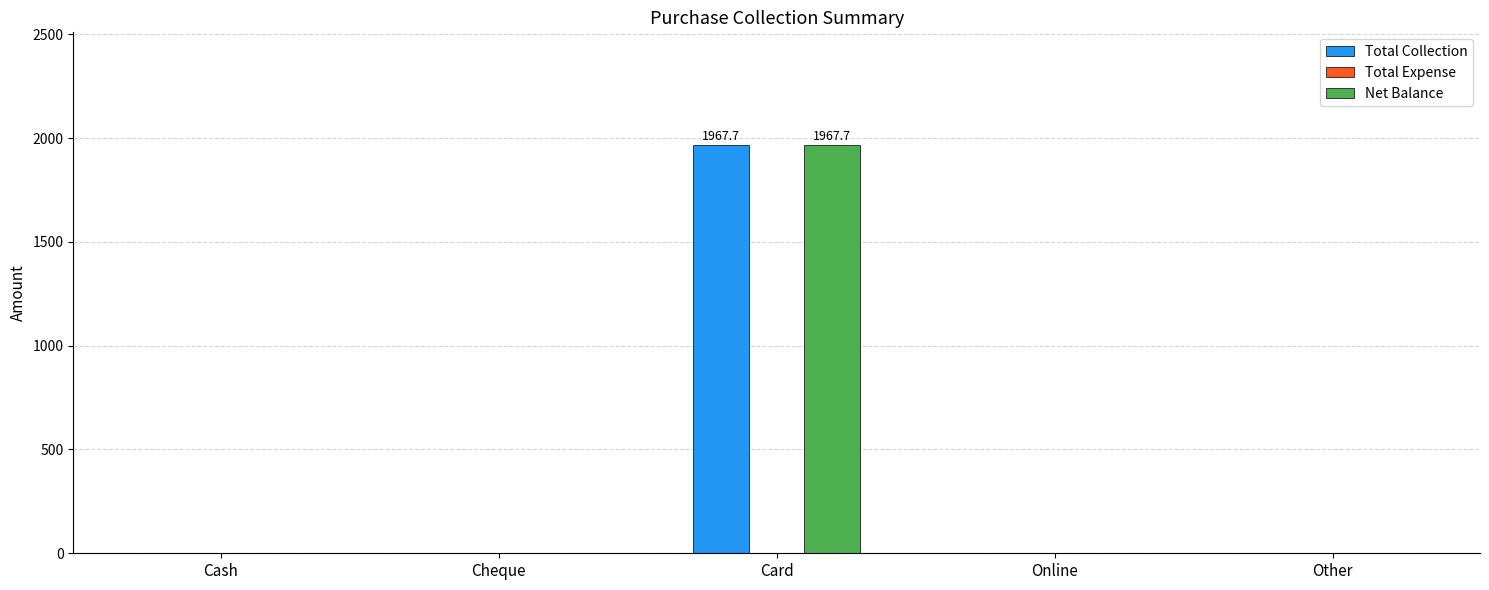

Reading right to left, transcribe all the data shown in this chart.

Total Collection: Other=0.0	Online=0.0	Card=1967.7	Cheque=0.0	Cash=0.0
Net Balance: Other=0.0	Online=0.0	Card=1967.7	Cheque=0.0	Cash=0.0